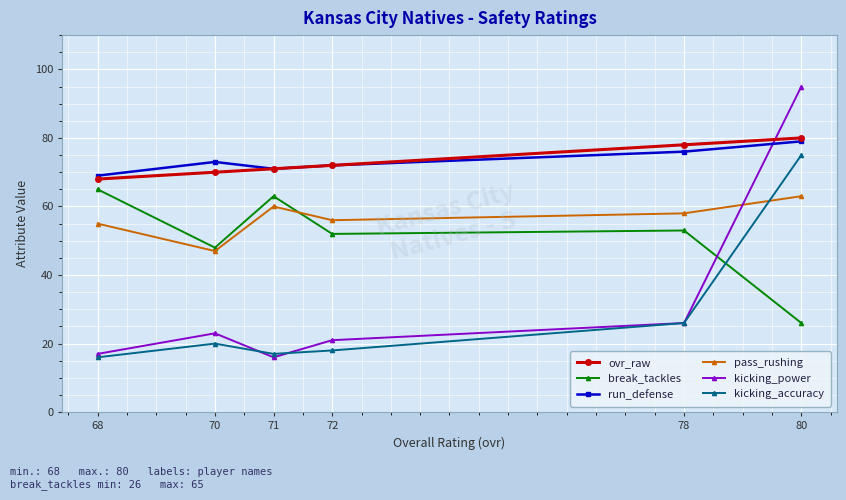

Which series has the widest spread of values?

kicking_power